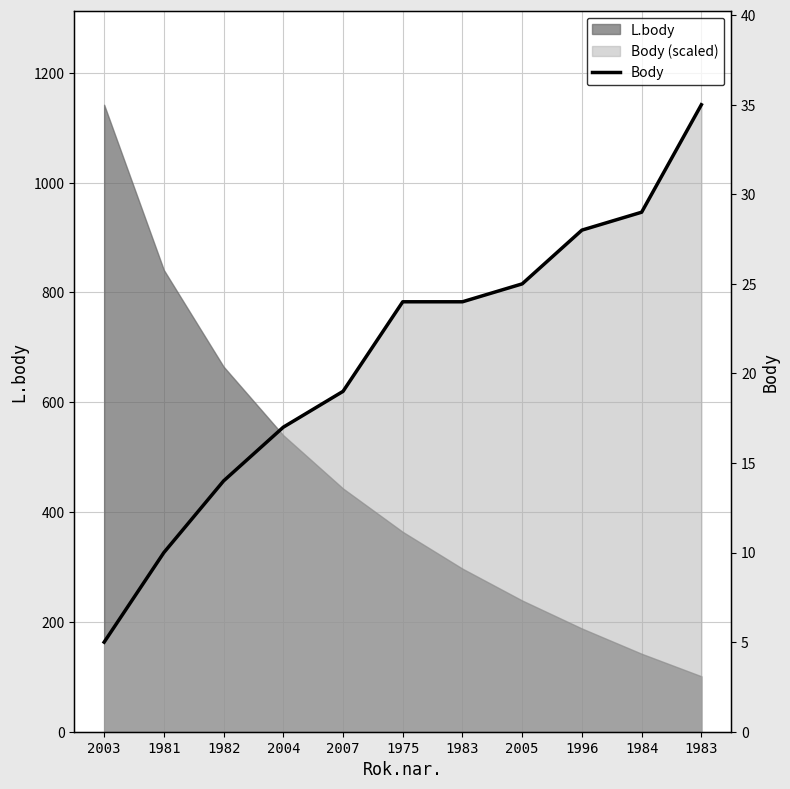

True or false: the data shows 24 at 1983.

True